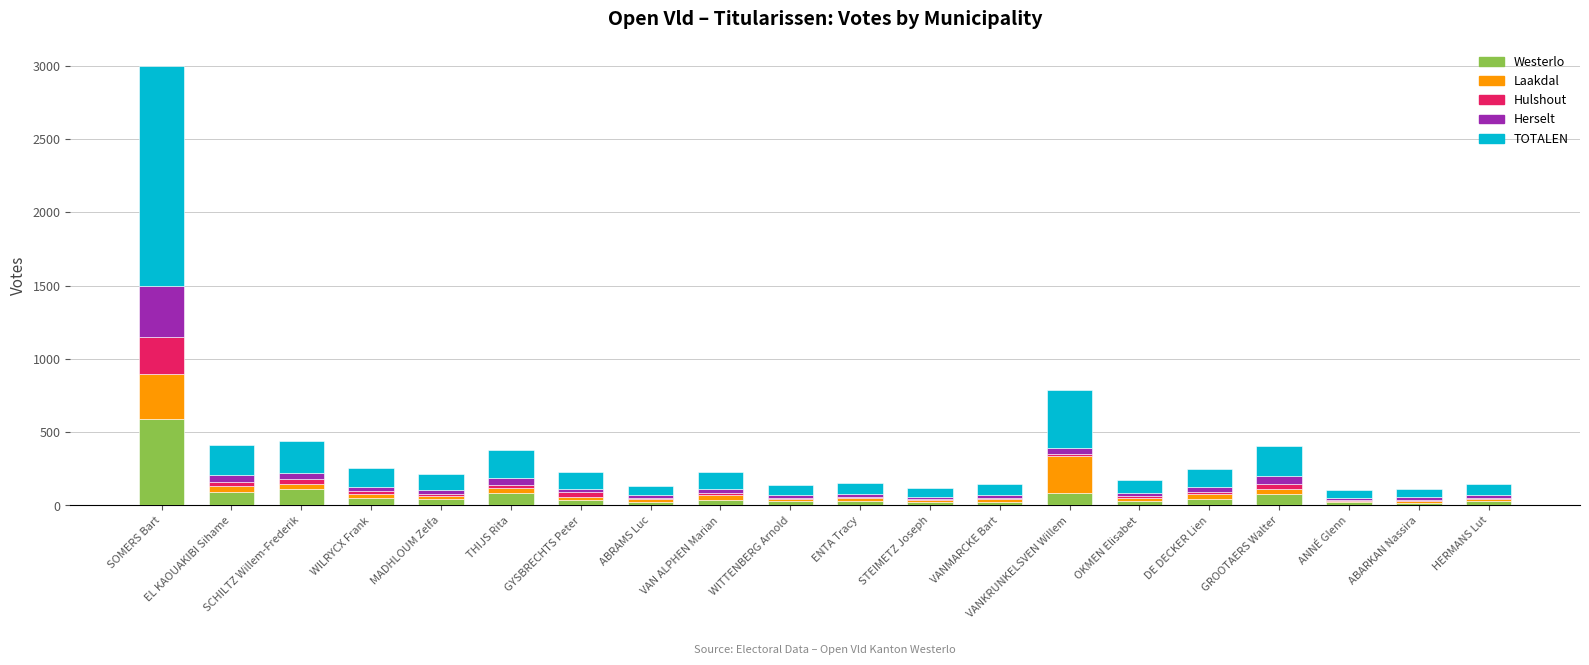

At which category is the sum across all series the highest?

SOMERS Bart